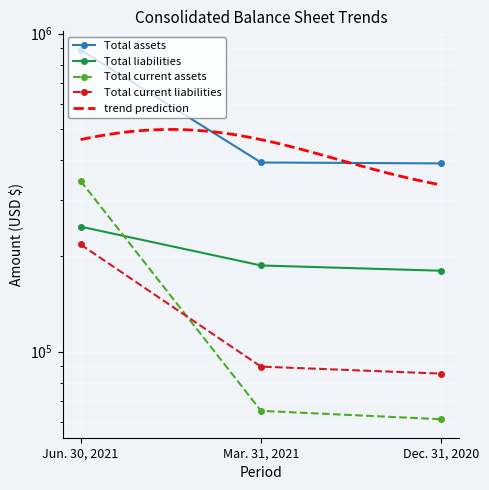

What is the difference between the Total current assets values at Mar. 31, 2021 and Jun. 30, 2021?

279370